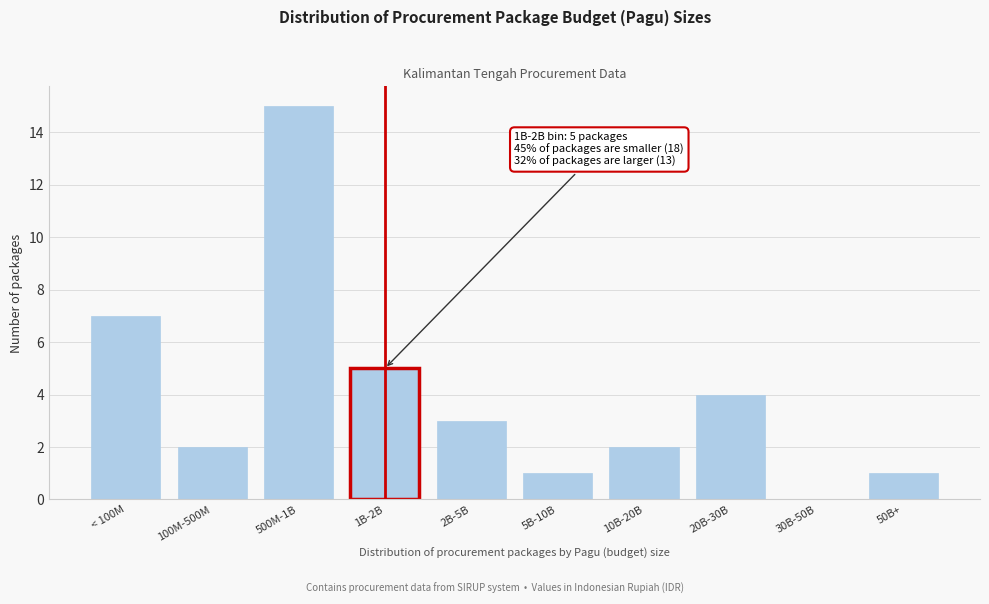

Reading right to left, transcribe all the data shown in this chart.

50B+=1	30B-50B=0	20B-30B=4	10B-20B=2	5B-10B=1	2B-5B=3	1B-2B=5	500M-1B=15	100M-500M=2	< 100M=7